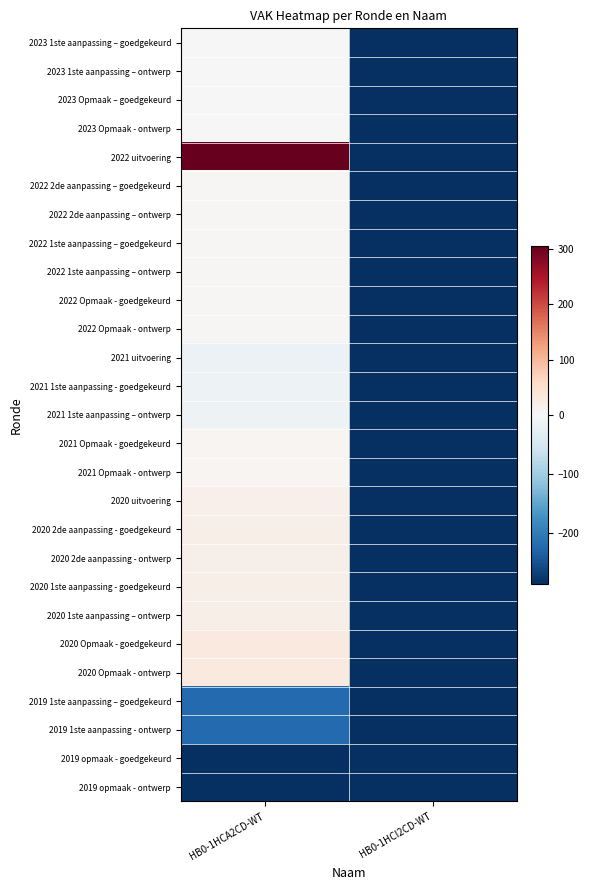

Which series changed the most between HB0-1HCA2CD-WT and HB0-1HCI2CD-WT?

2022 uitvoering